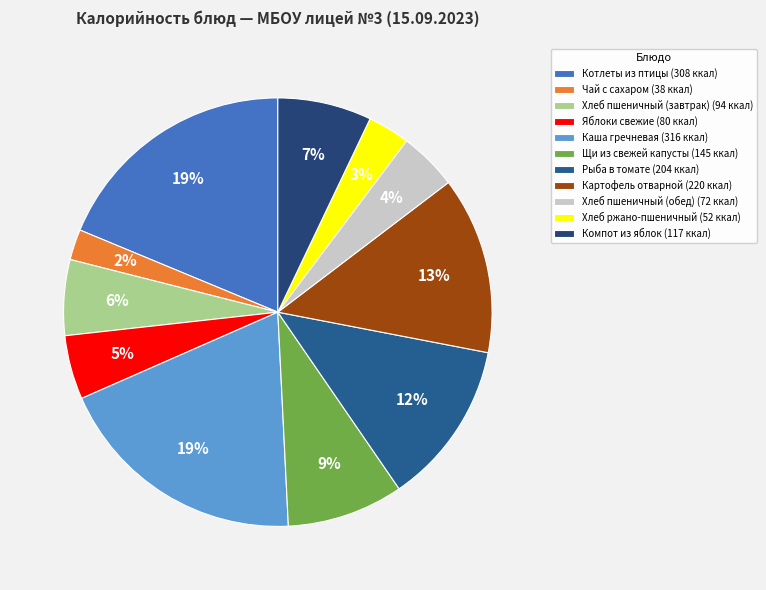

Rank the categories by value from highest to lowest.

Каша гречневая, Котлеты из птицы, Картофель отварной, Рыба в томате, Щи из свежей капусты, Компот из яблок, Хлеб пшеничный (завтрак), Яблоки свежие, Хлеб пшеничный (обед), Хлеб ржано-пшеничный, Чай с сахаром